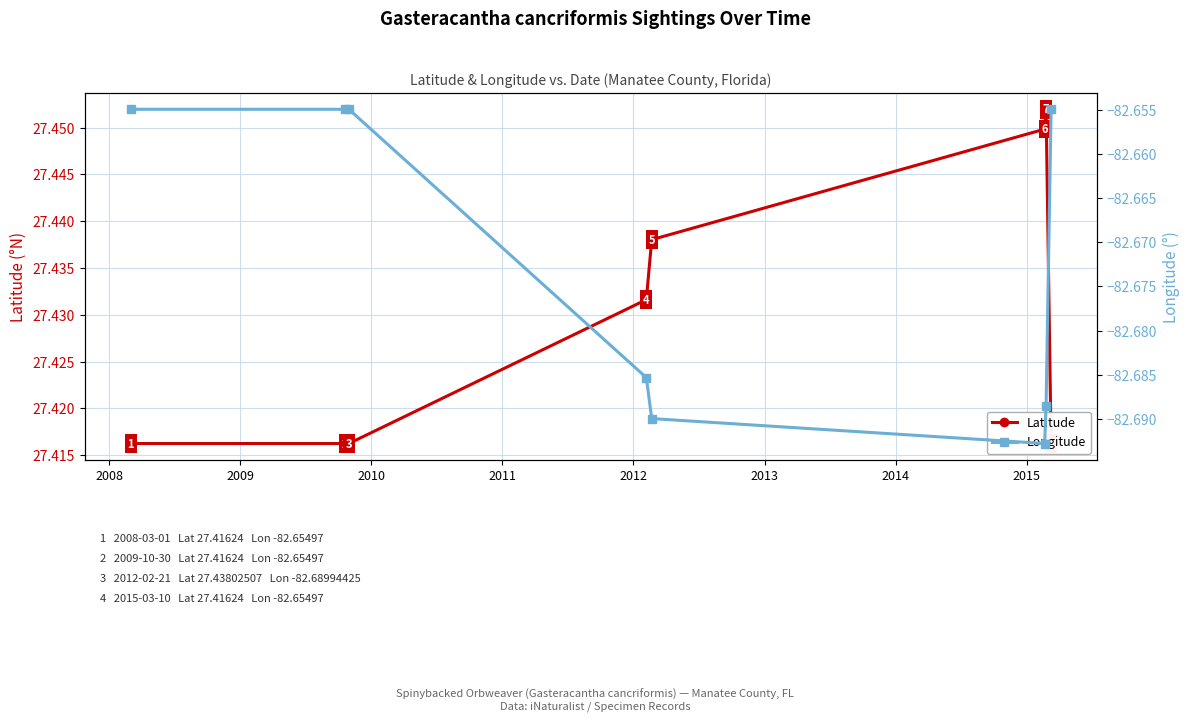

Which has a higher value, 2013 or 2011?

2013